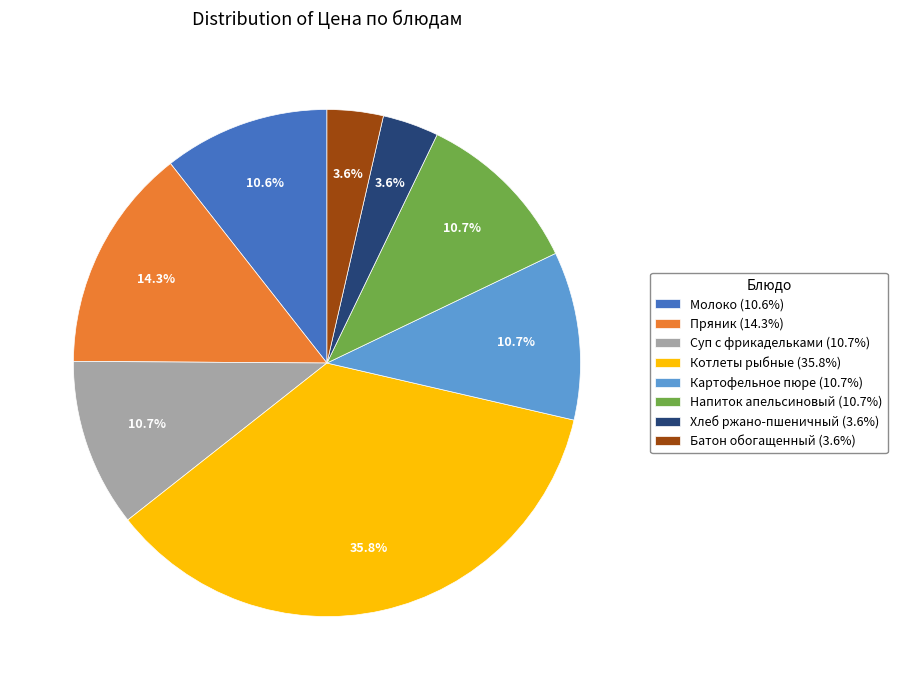

Approximately how many times larger is the value at Хлеб ржано-пшеничный (3.6%) compared to Напиток апельсиновый (10.7%)?

0.3